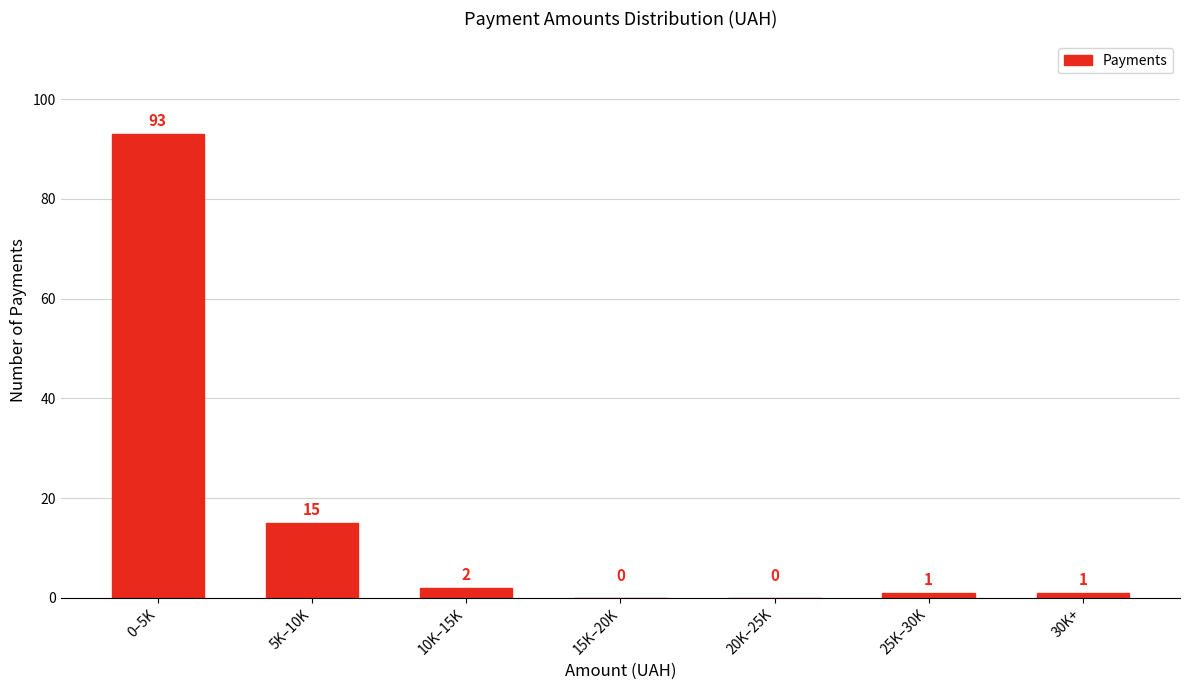

Reading right to left, what are all the values shown in this chart?

30K+=1	25K–30K=1	20K–25K=0	15K–20K=0	10K–15K=2	5K–10K=15	0–5K=93